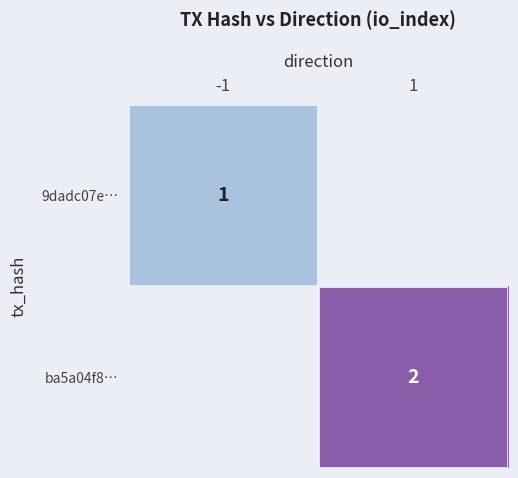

How many distinct data groups are displayed?

2